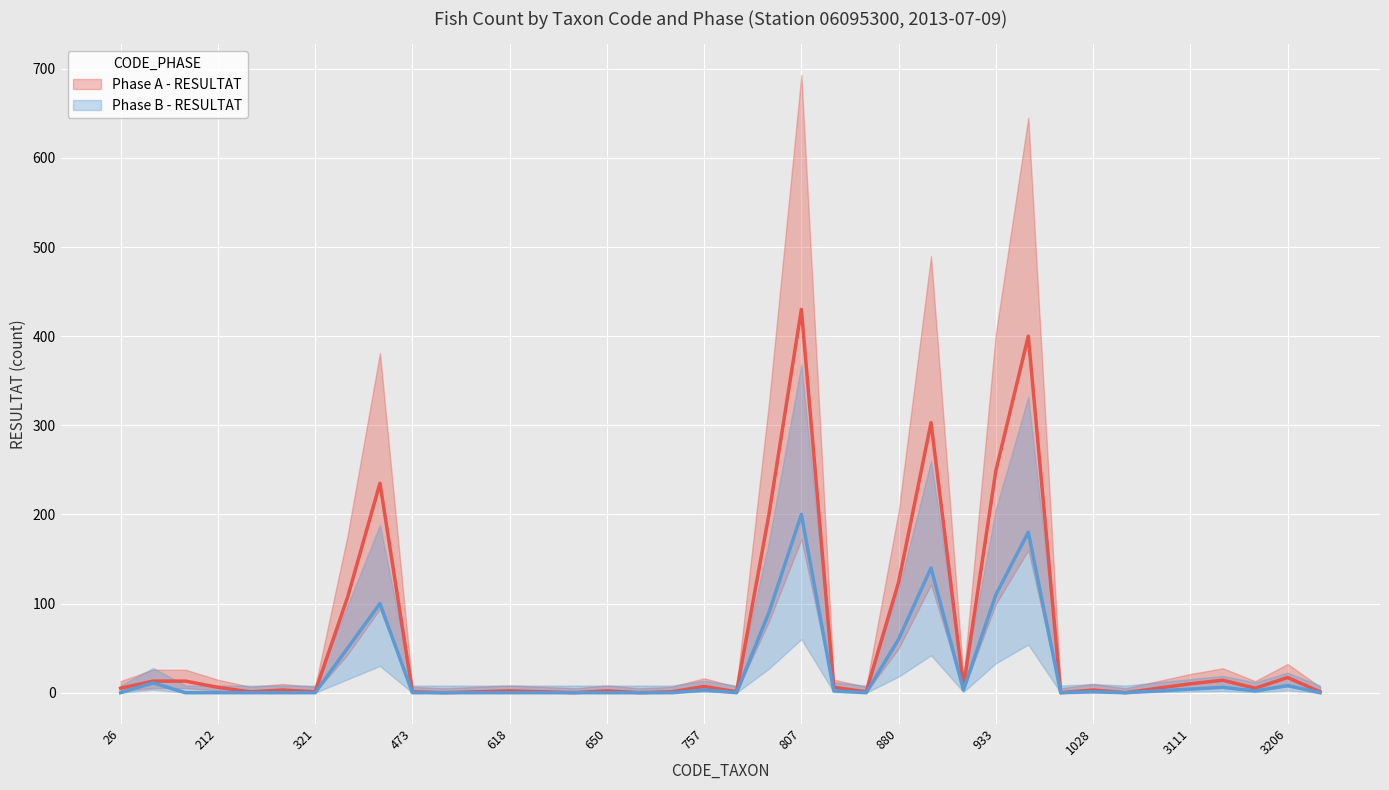

Count the number of categories in the chart.

38